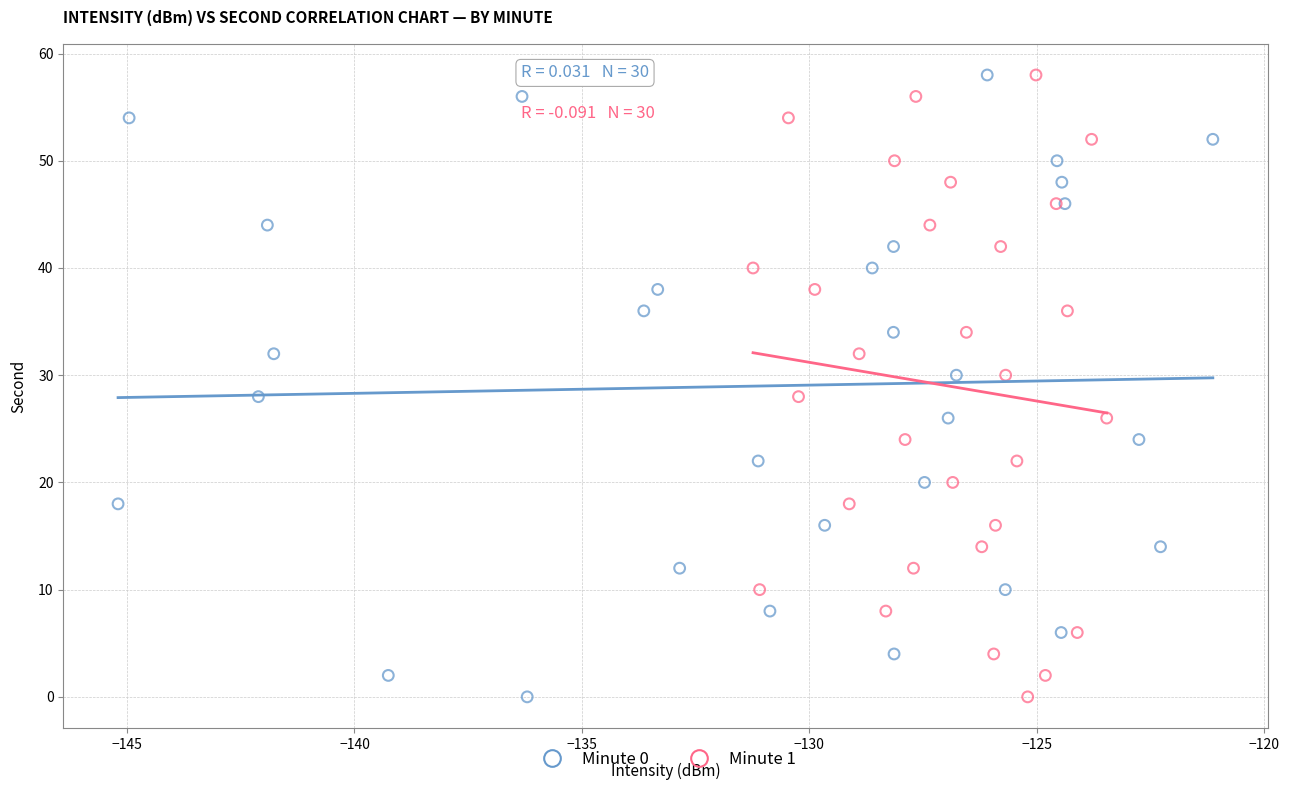

What are all the series names shown in the legend?

Minute 0, Minute 1